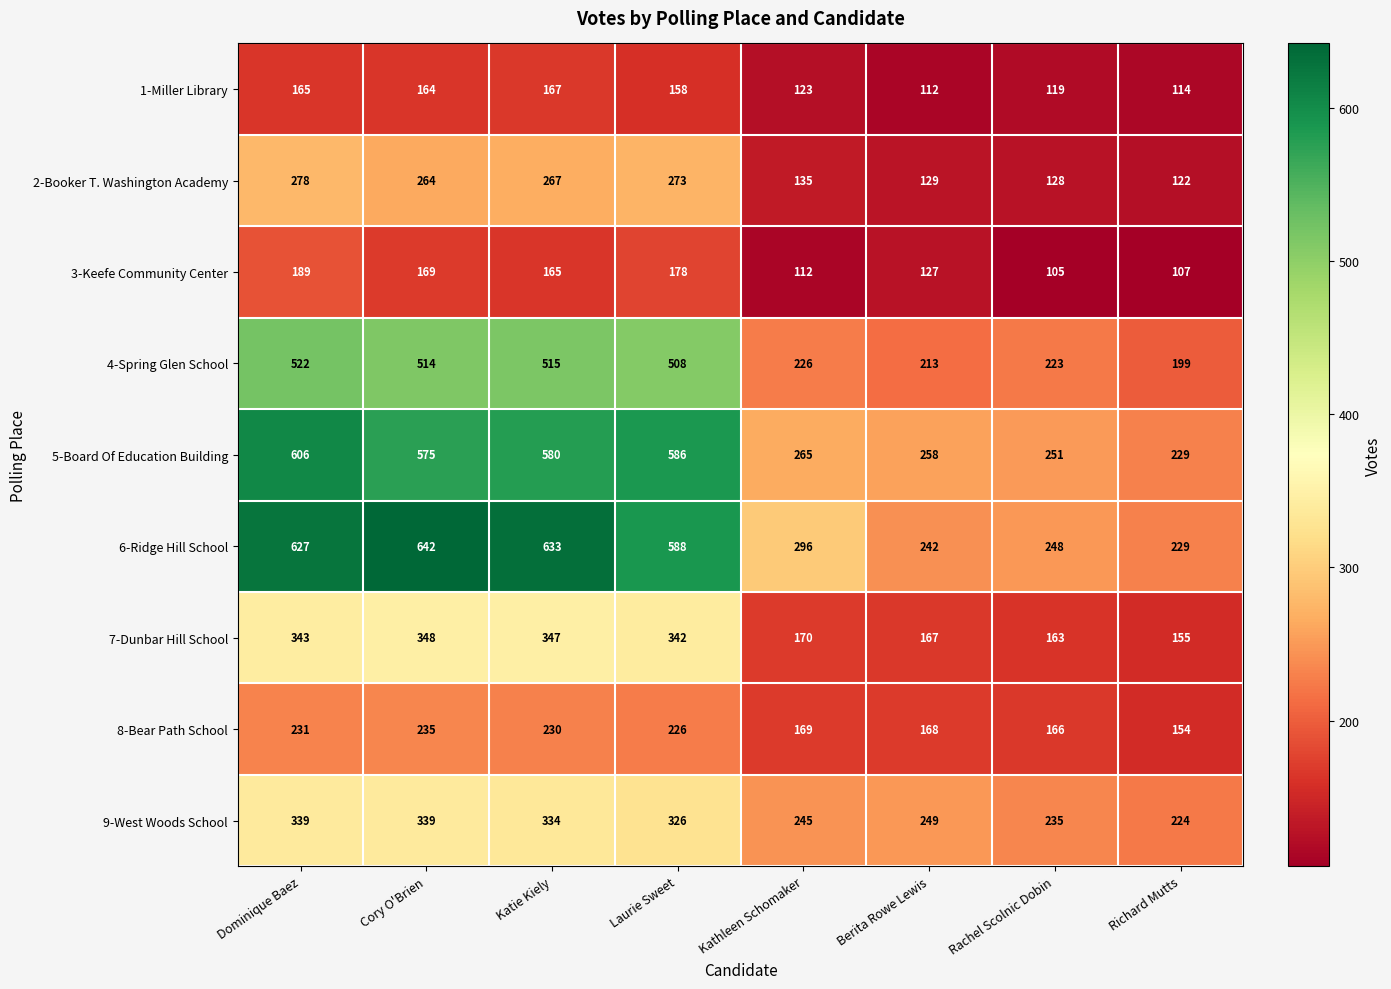

Which category has the lowest value across all series?

Rachel Scolnic Dobin